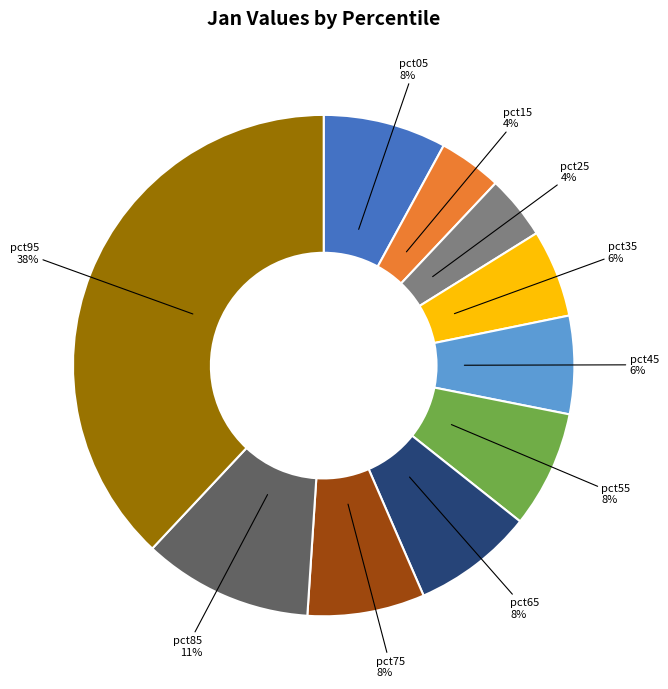

Does any single category account for the majority?

No